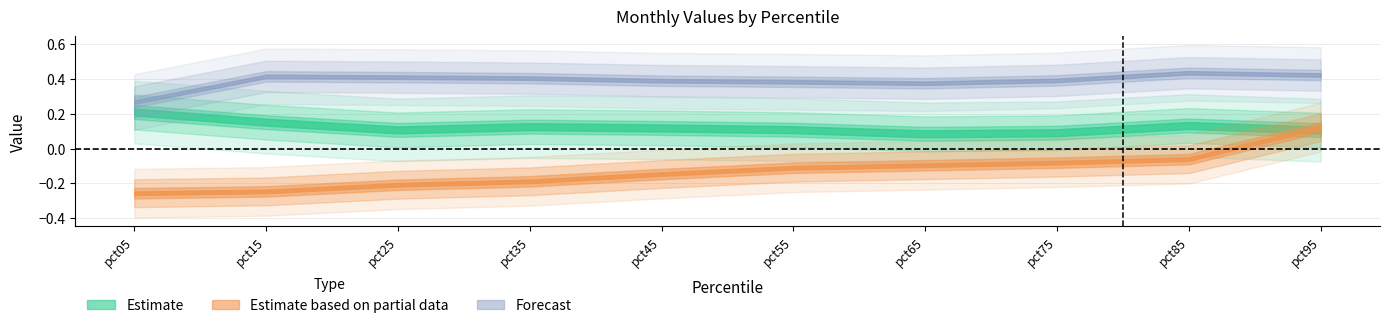

What is the value of the Mar point at the 3rd from the left?

-0.2